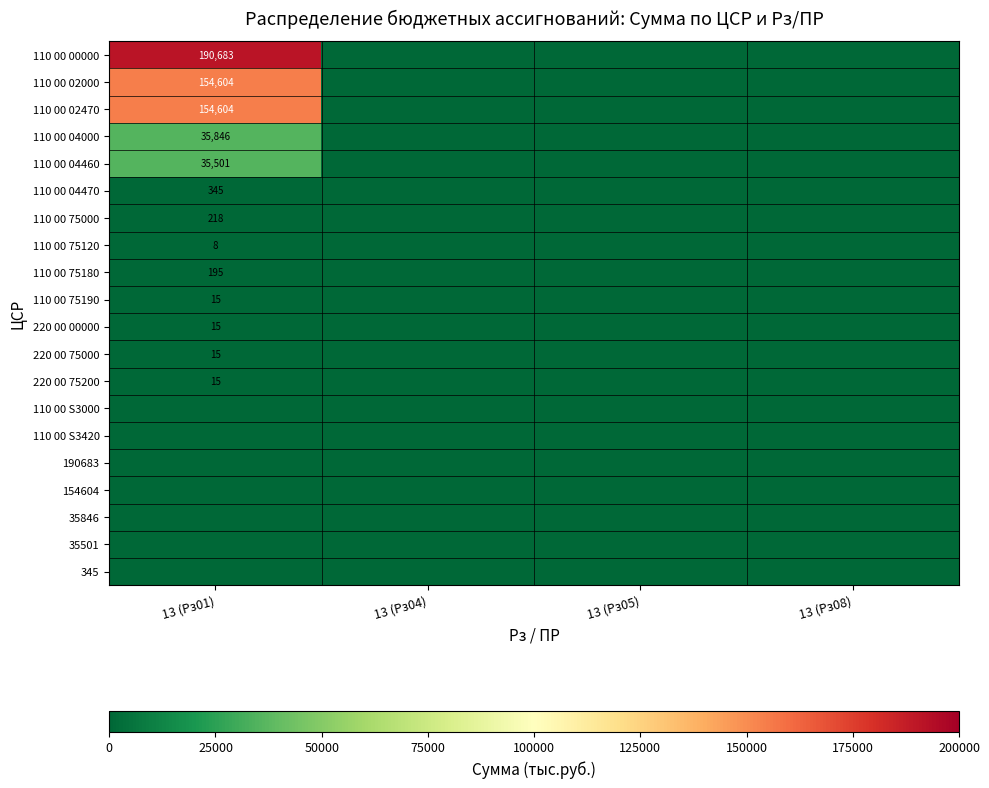

The 110 00 04460 series shows 24148 at 13 (Рз01). True or false?

False